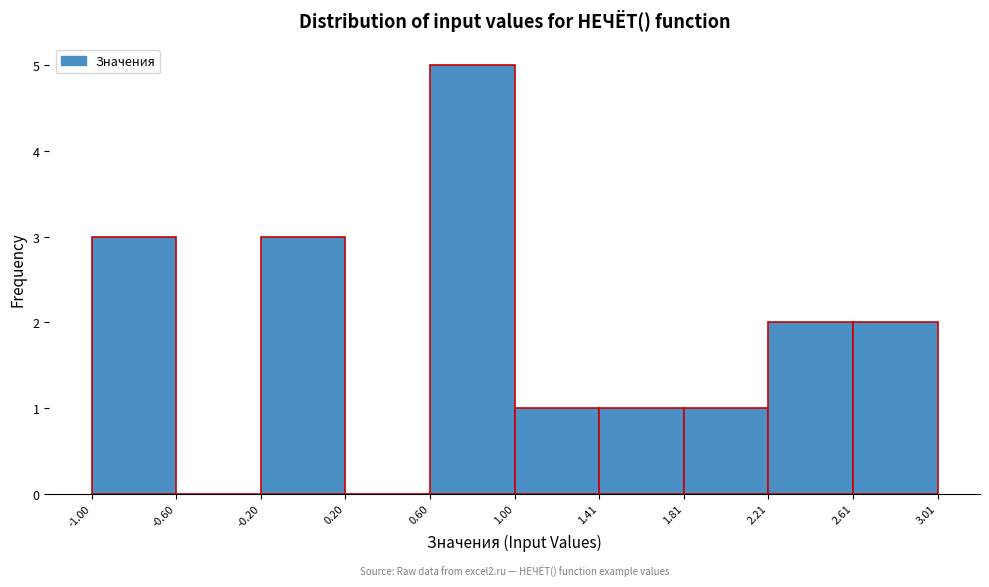

Which range on the x-axis has the tallest bar?

0.60 to 1.00